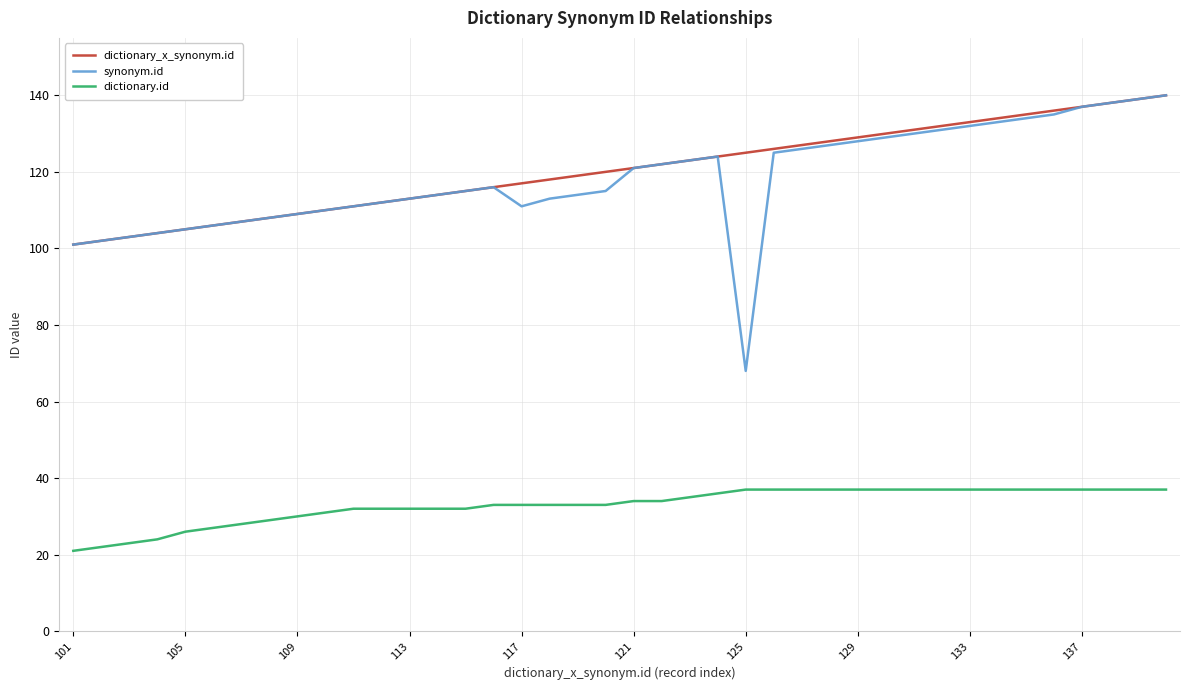

Which series has the widest spread of values?

synonym.id